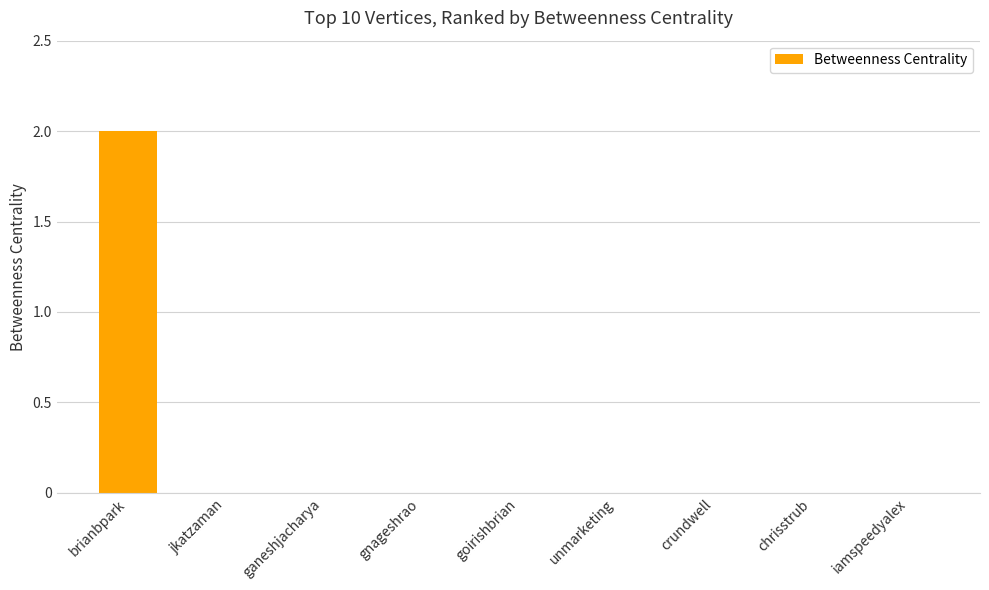

The value at gnageshrao is 0. True or false?

True